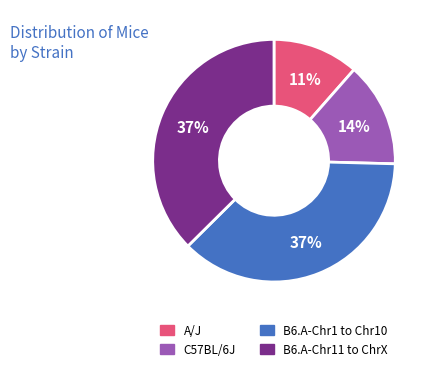

Combined, do B6.A-Chr11 to ChrX and B6.A-Chr1 to Chr10 account for over 50%?

Yes